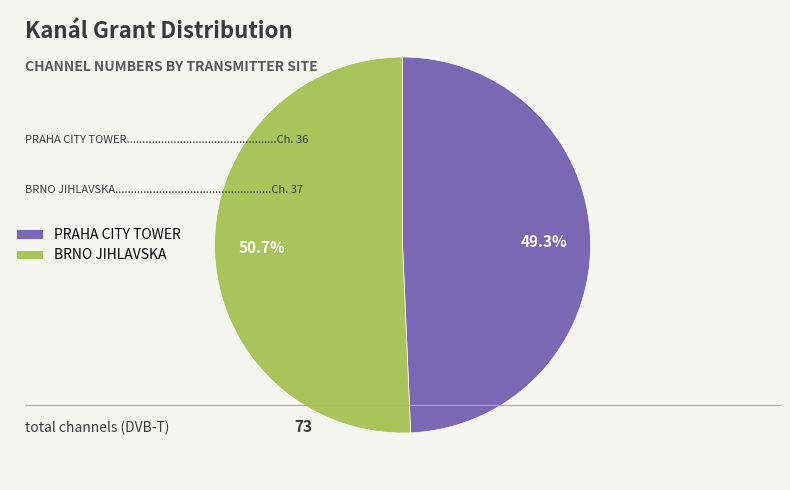

How many segments does this pie chart have?

2